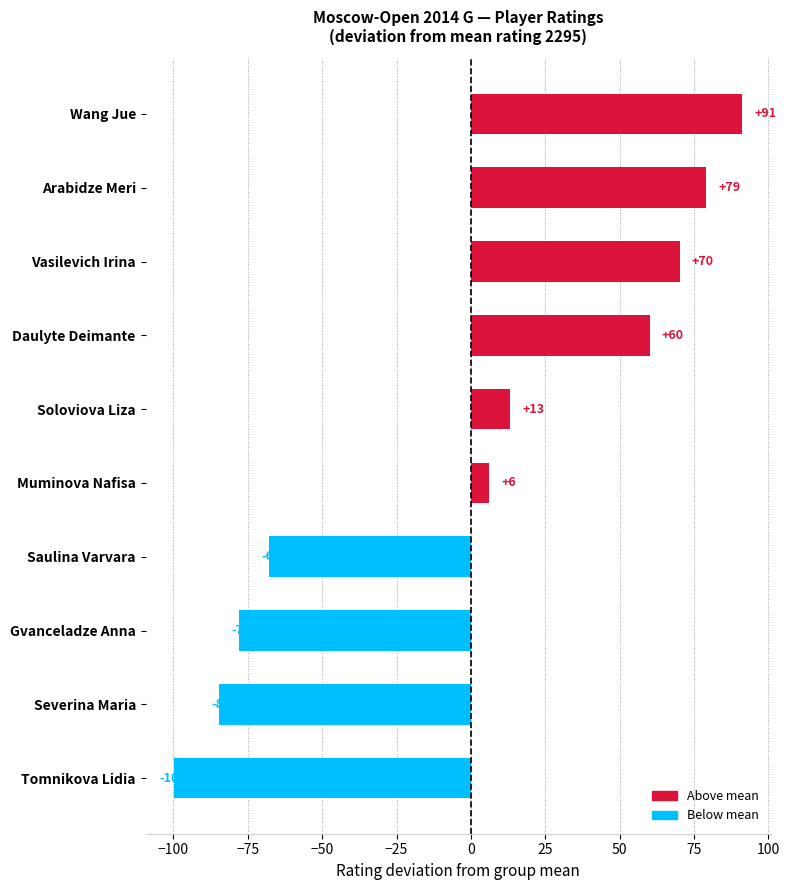

Between Saulina Varvara and Arabidze Meri, which is larger?

Arabidze Meri